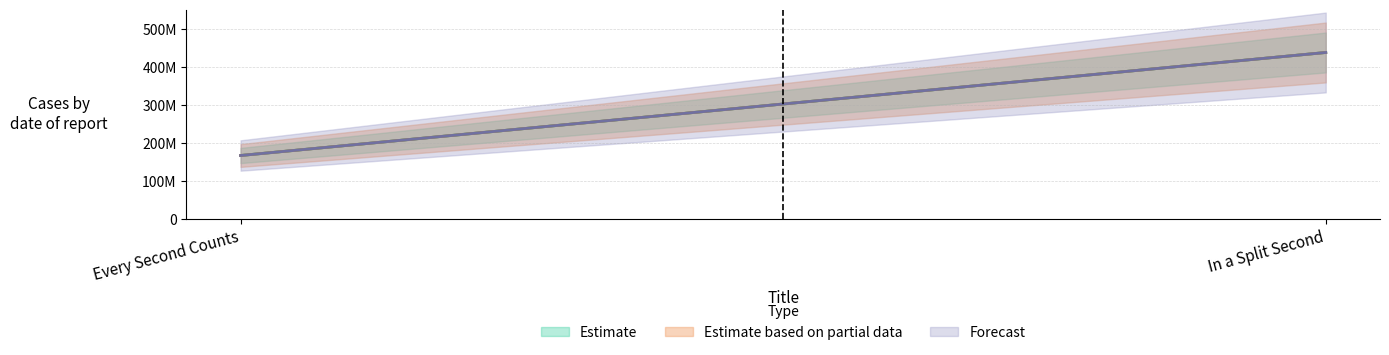

Is the value of Forecast at Every Second Counts greater than the value of Estimate at Every Second Counts?

No